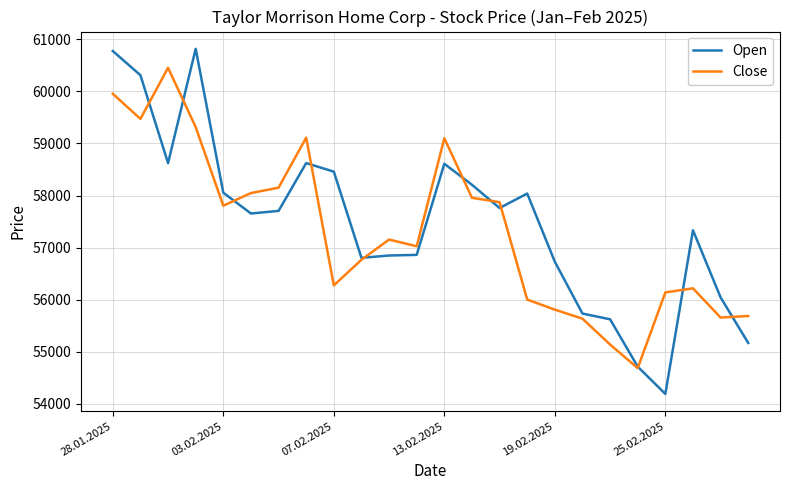

Which series has the widest spread of values?

Open